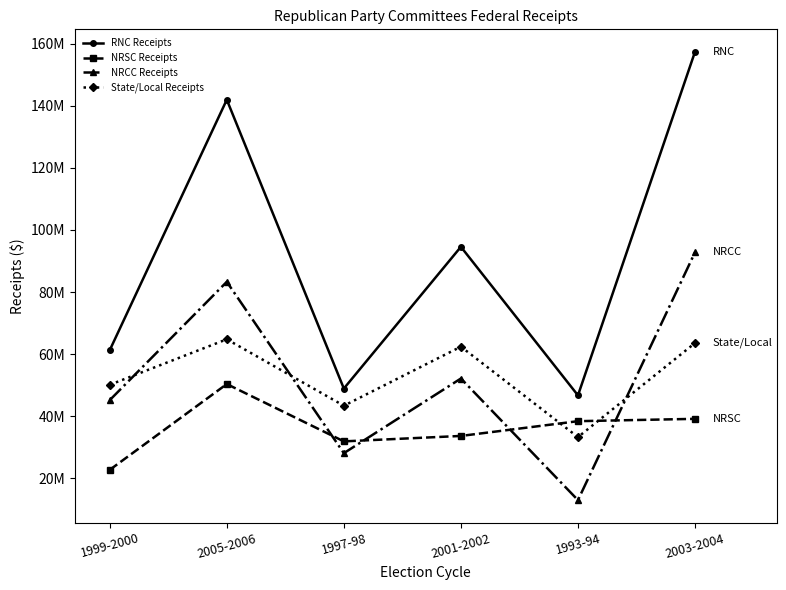

What is the maximum value for NRCC Receipts?

92796342